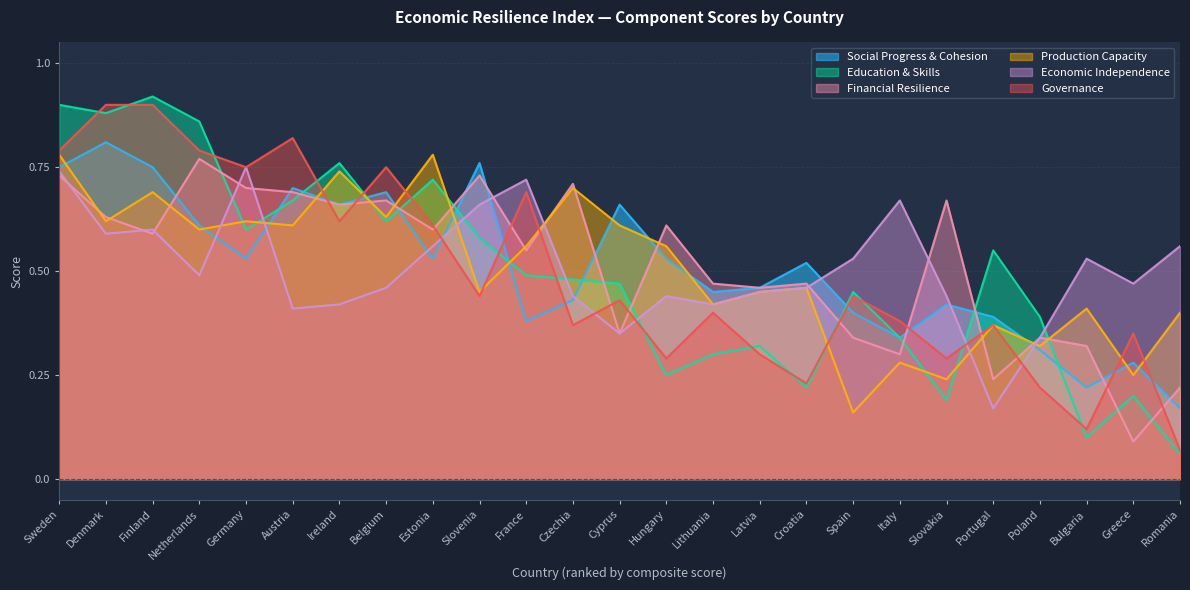

What position from the right is France?

15